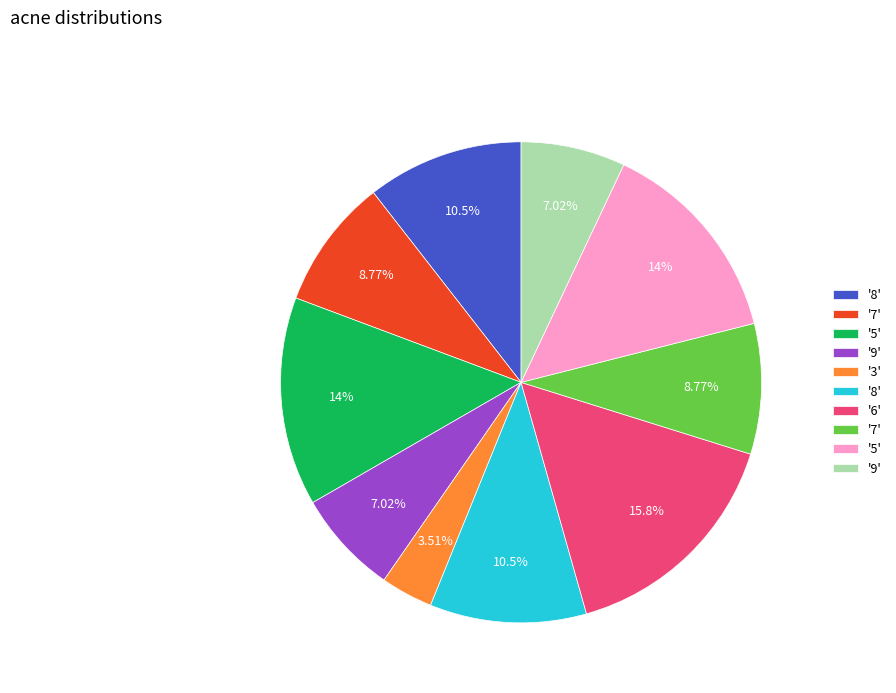

How many slices are in this pie chart?

10